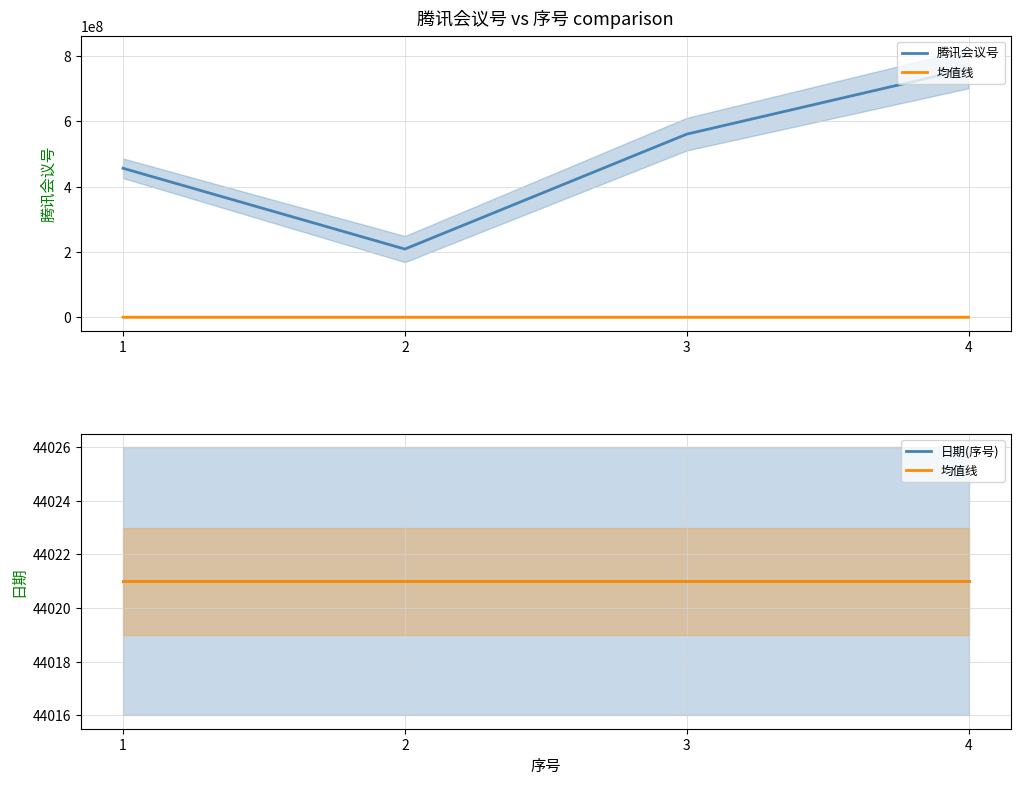

What is the sum of all 日期(序号) values?

176084